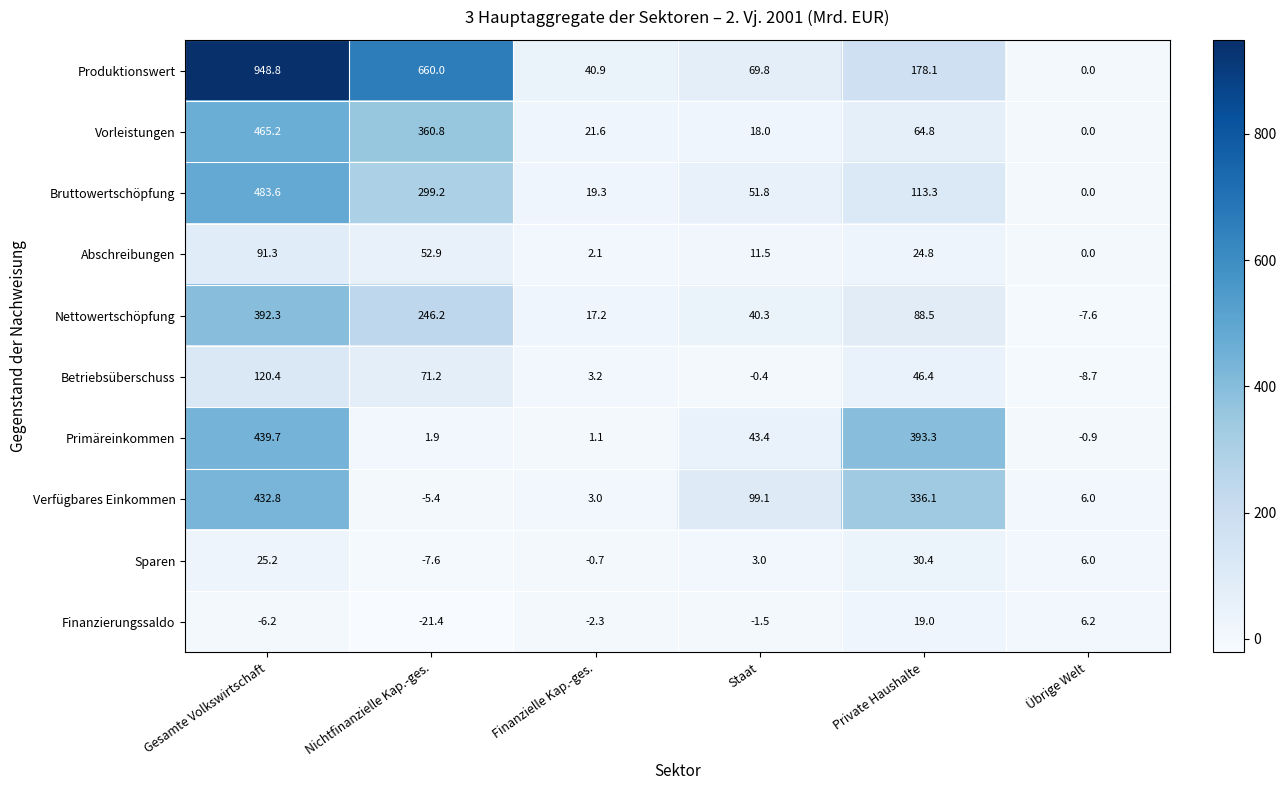

Which category has the highest value across all series?

Gesamte Volkswirtschaft